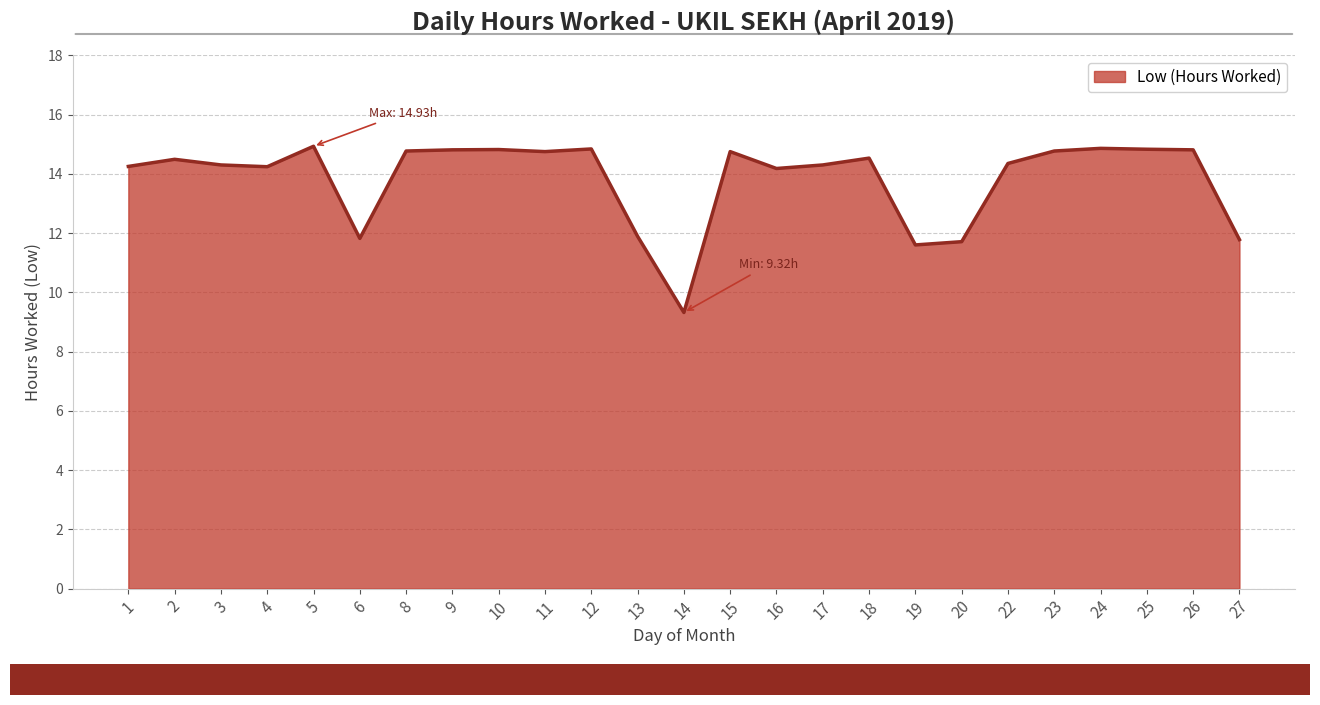

Read the value at 4.

14.2